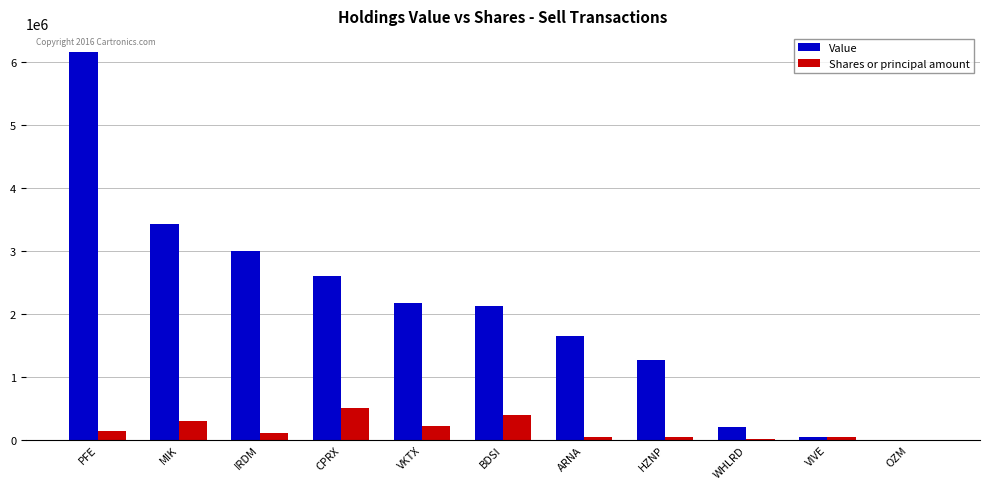

Is it true that Value equals 3426000 at MIK?

True